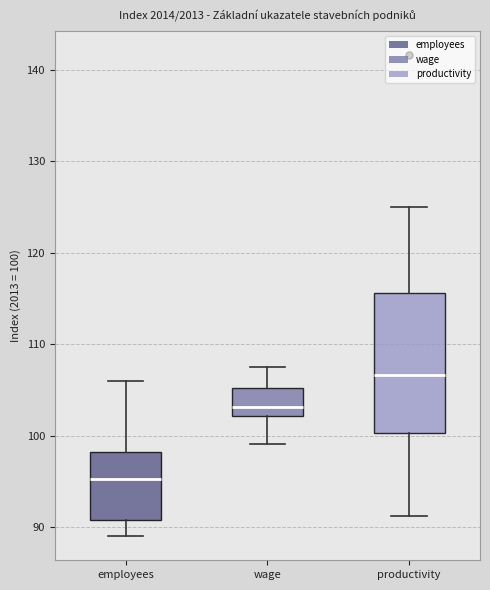

Reading left to right, transcribe this box plot: for each box, give where its median line is, the range the box spans, and where its two whiskers end, as read against the y-axis. The values are not printed on the chart, so give them approximately, as read against the axis.

employees: median 95, box 91 to 98, whiskers 89 to 106
wage: median 103, box 102 to 105, whiskers 99 to 107
productivity: median 107, box 100 to 116, whiskers 91 to 125